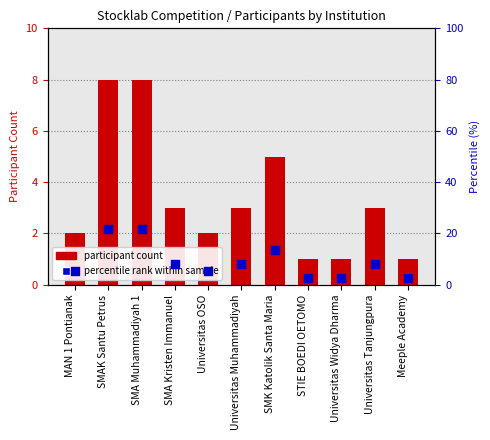

What is the total value across all series at Universitas Muhammadiyah?

11.1